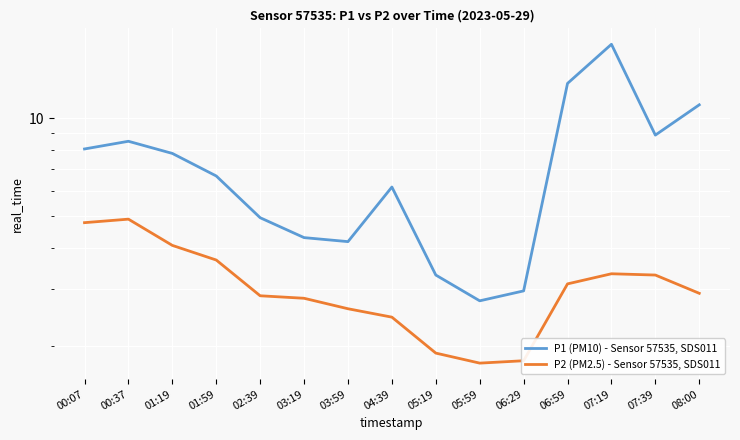

What is the difference between the highest and lowest values at 01:59?

3.0